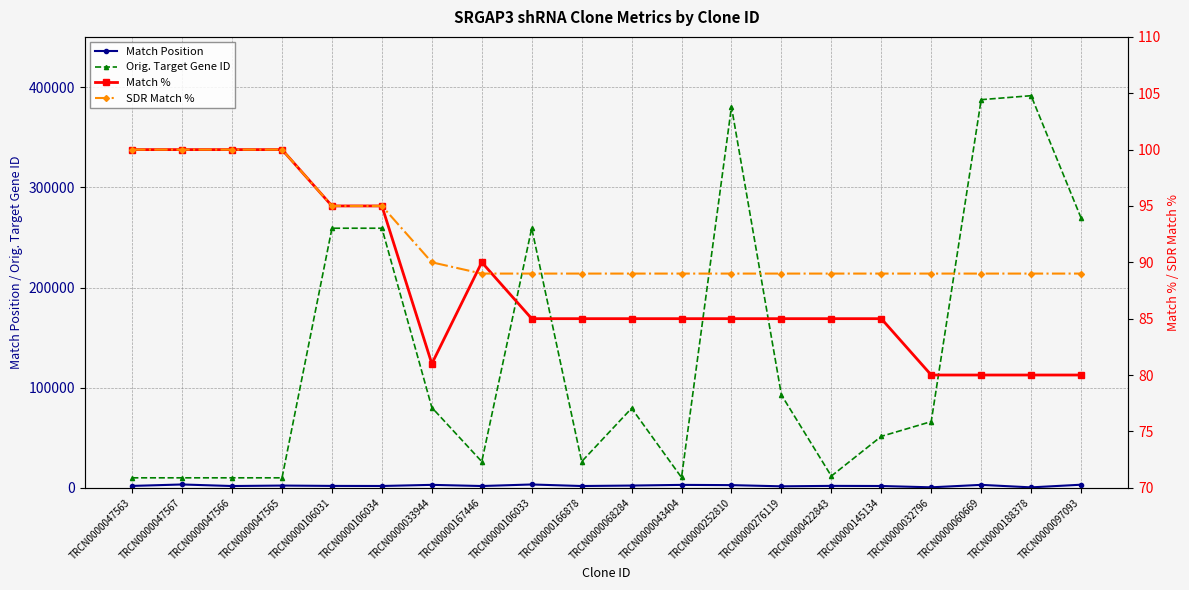

What is the sum of all Match % values?

1761